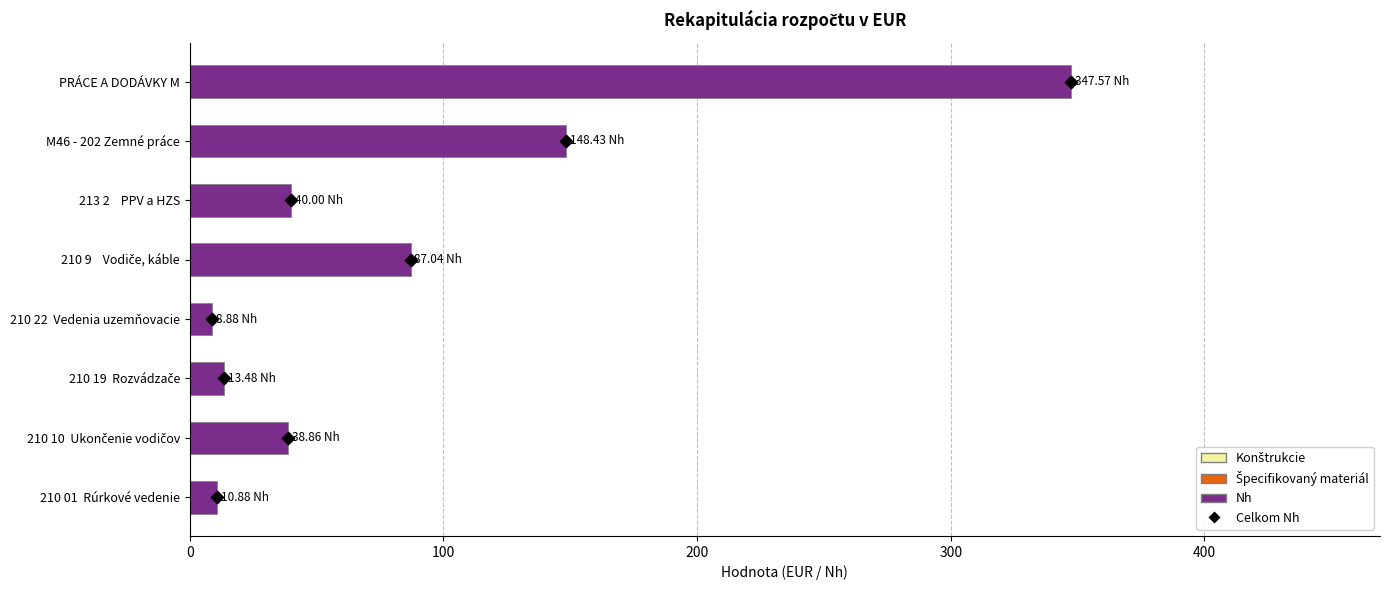

Which series has the widest spread of Y values?

Nh